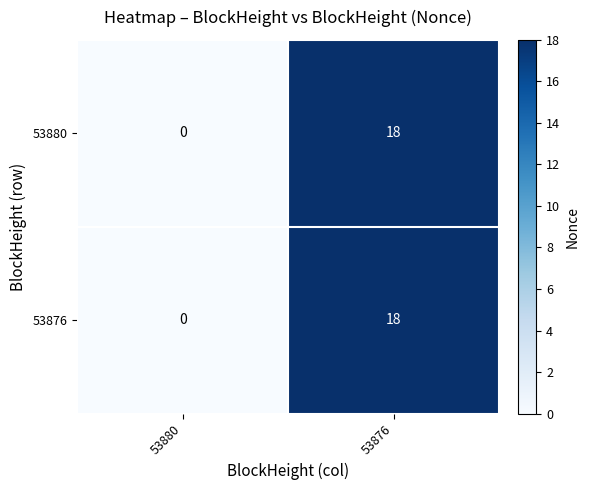

Is it true that 53876 equals 9 at 53880?

False